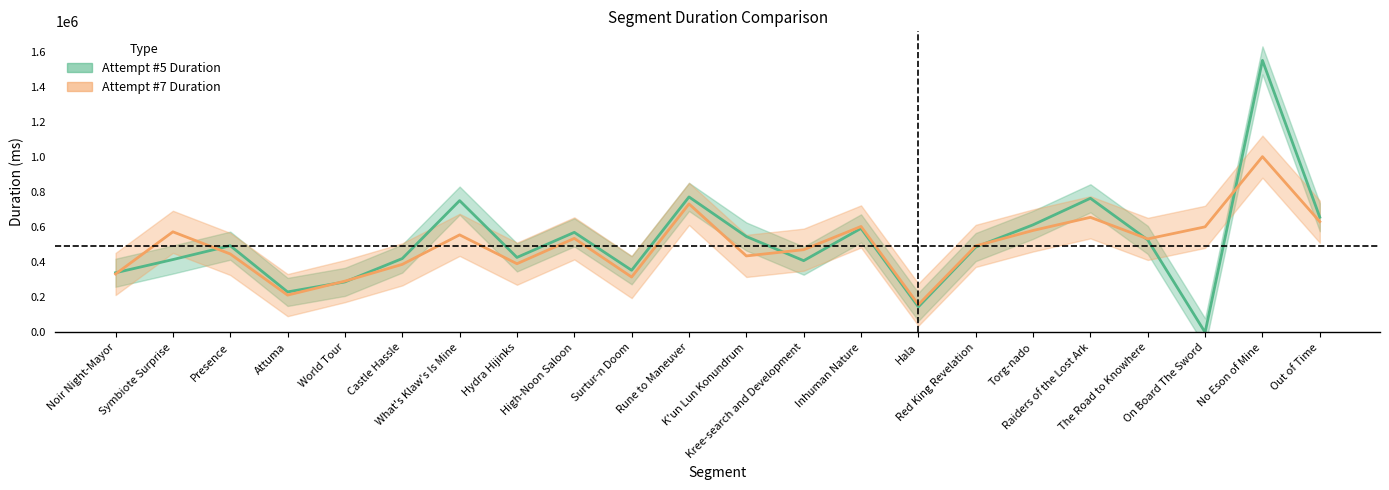

List the labels in order of Attempt #7 Duration value, largest first.

No Eson of Mine, Rune to Maneuver, Raiders of the Lost Ark, Out of Time, Inhuman Nature, On Board The Sword, Torg-nado, Symbiote Surprise, What's Klaw's Is Mine, High-Noon Saloon, The Road to Knowhere, Red King Revelation, Kree-search and Development, Presence, K'un Lun Konundrum, Hydra Hijinks, Castle Hassle, Noir Night-Mayor, Surtur-n Doom, World Tour, Attuma, Hala